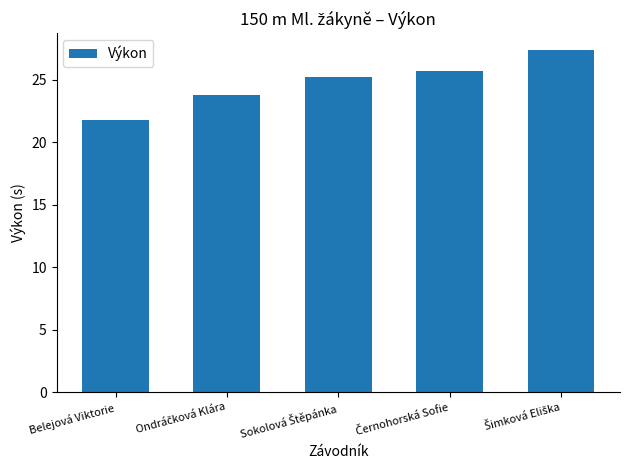

At which category does the chart reach its minimum across all series?

Belejová Viktorie